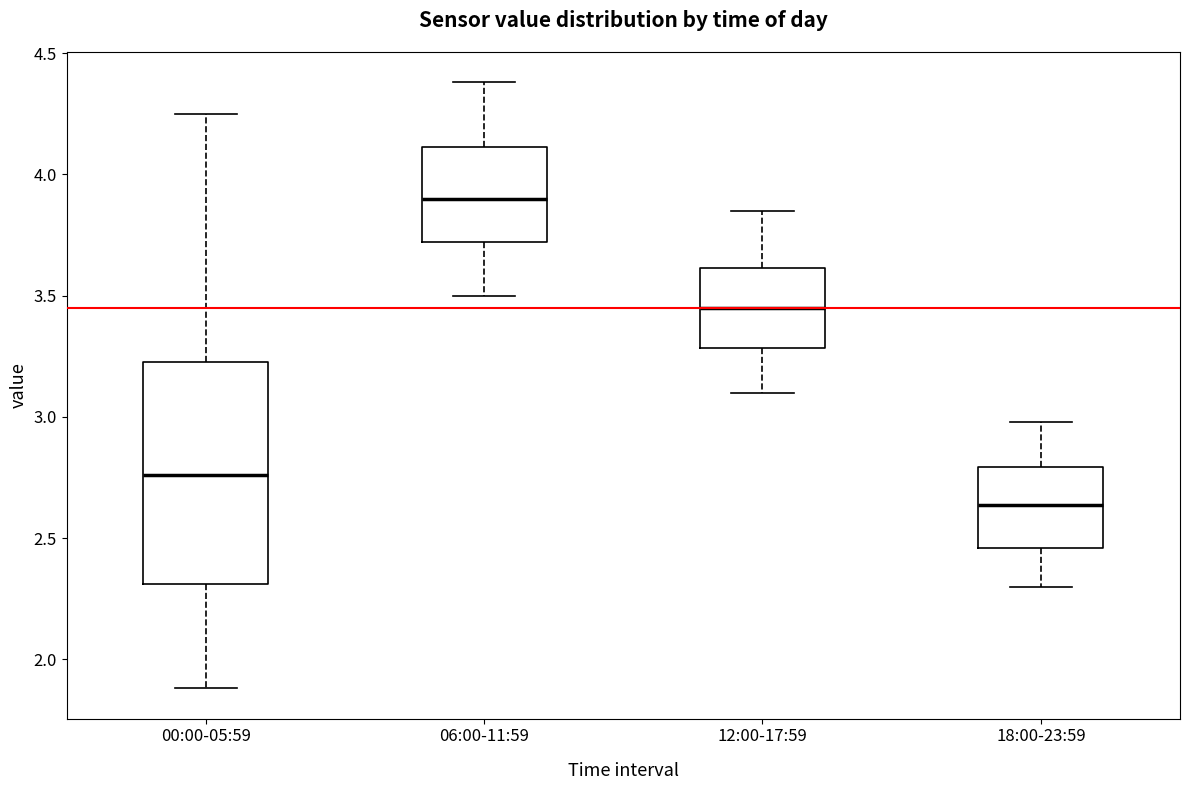

Reading left to right, transcribe this box plot: for each box, give where its median line is, the range the box spans, and where its two whiskers end, as read against the y-axis. The values are not printed on the chart, so give them approximately, as read against the axis.

00:00-05:59: median 2.75, box 2.30 to 3.25, whiskers 1.90 to 4.25
06:00-11:59: median 3.90, box 3.70 to 4.10, whiskers 3.50 to 4.40
12:00-17:59: median 3.45, box 3.30 to 3.60, whiskers 3.10 to 3.85
18:00-23:59: median 2.65, box 2.45 to 2.80, whiskers 2.30 to 3.00